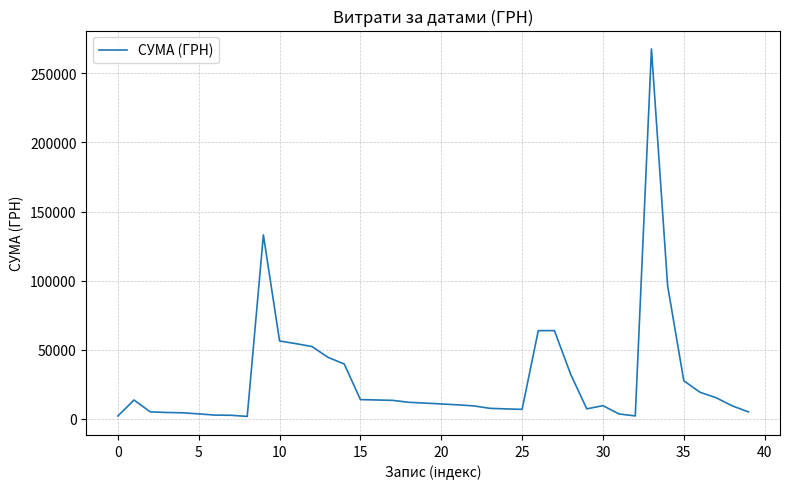

Count the number of categories in the chart.

40